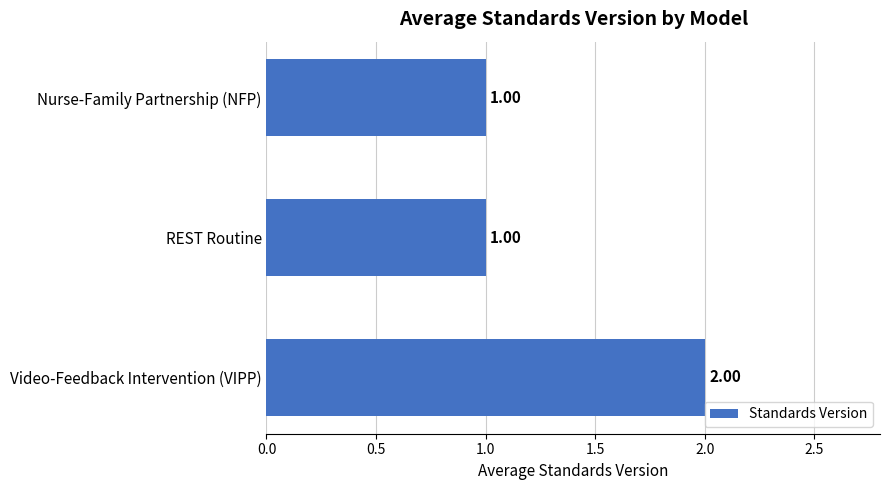

Approximately how many times larger is the value at Nurse-Family Partnership (NFP) compared to Video-Feedback Intervention (VIPP)?

0.5